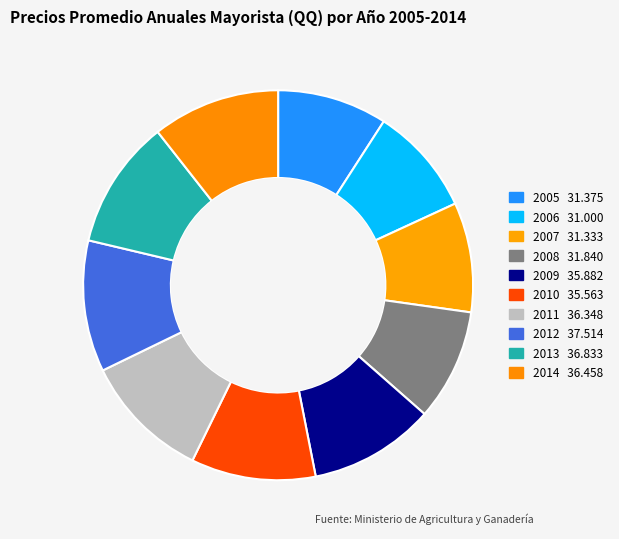

How many slices are in this pie chart?

10